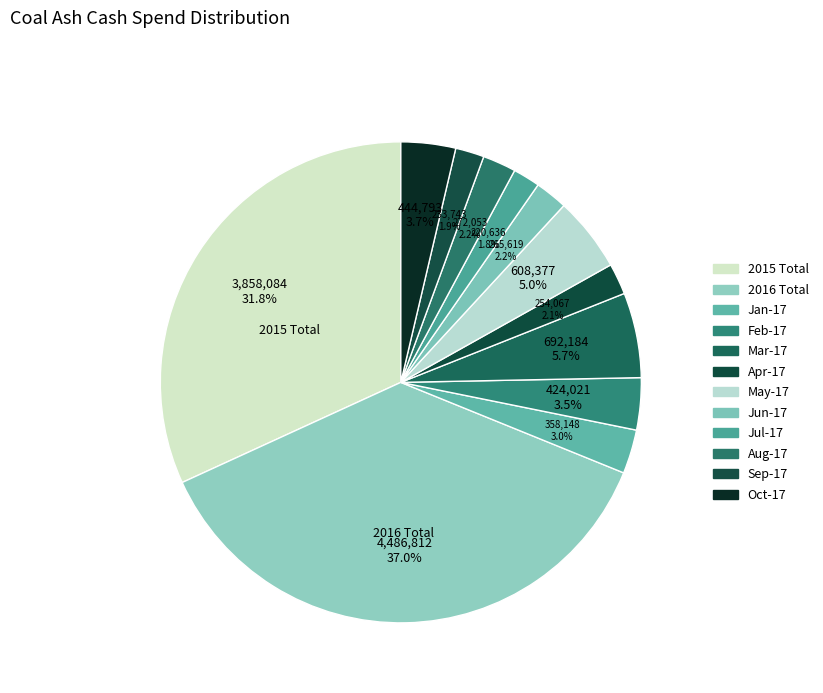

To the nearest percent, what is the combined percentage of 2015 Total and Jun-17?

34%